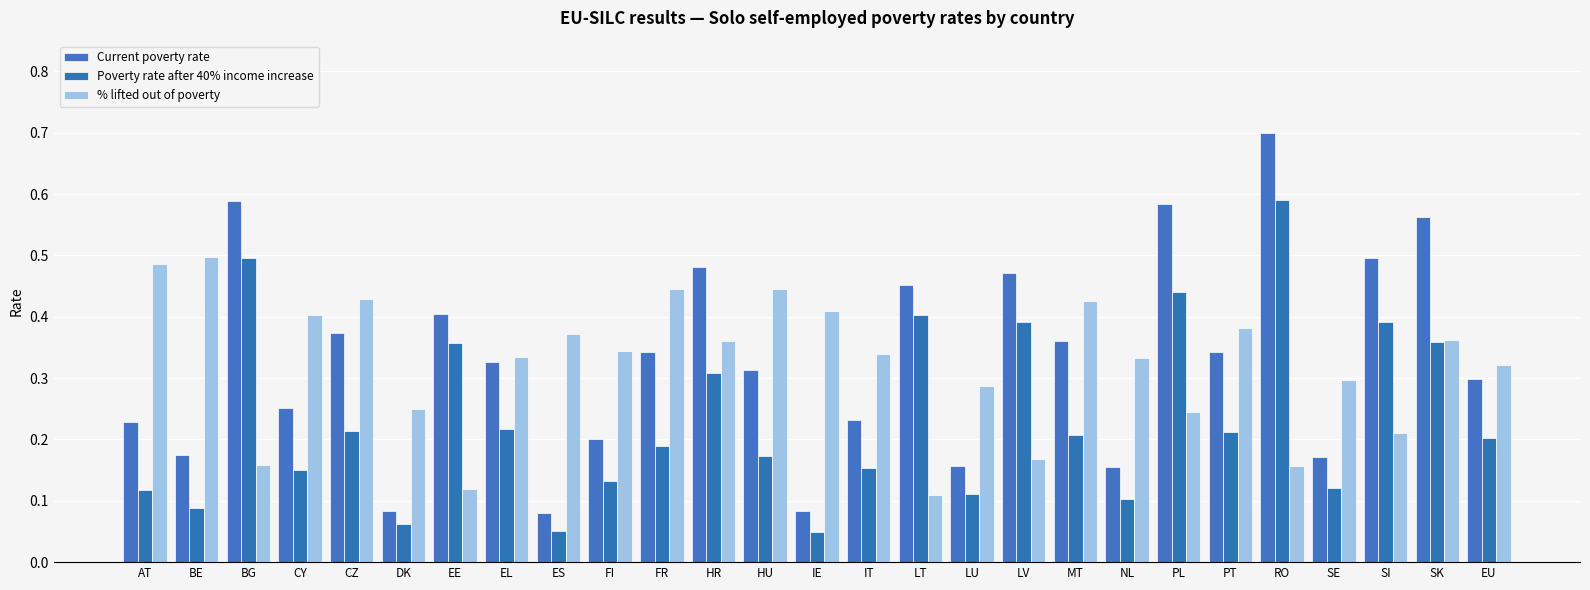

How many groups of bars are there?

27